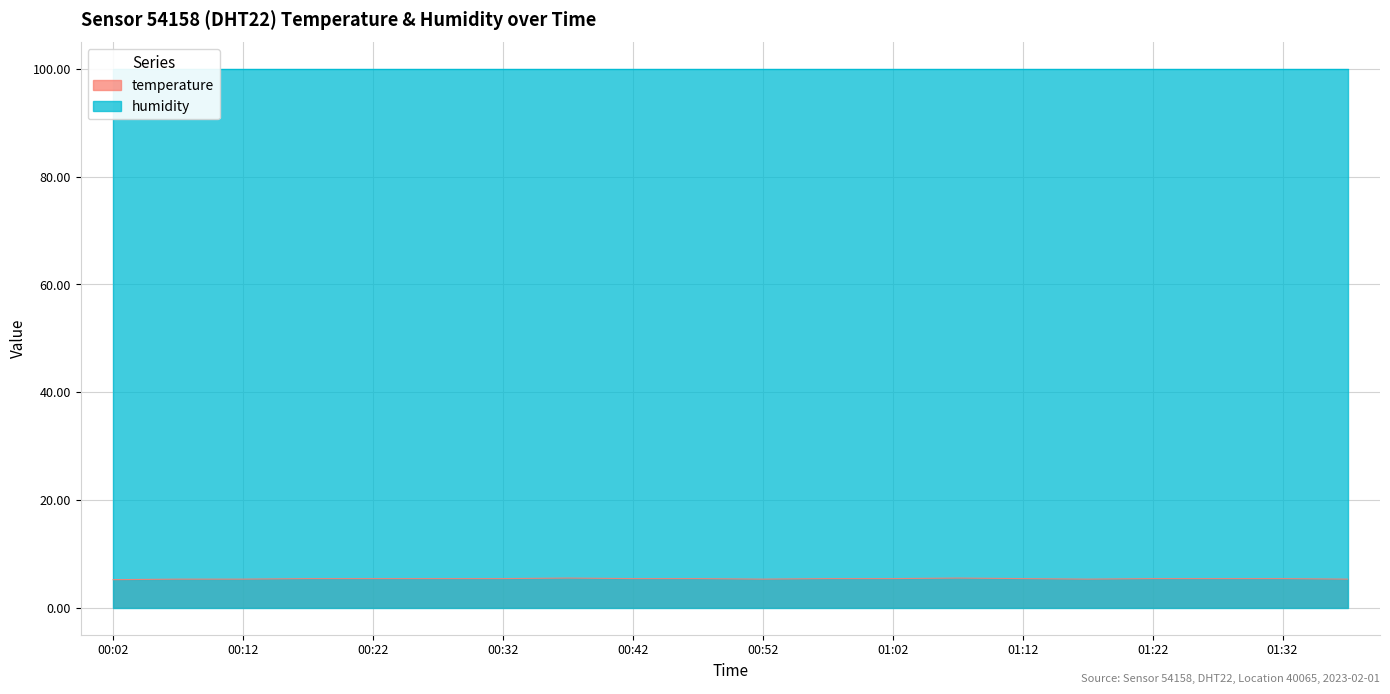

What is the difference between the maximum and minimum values?

0.3